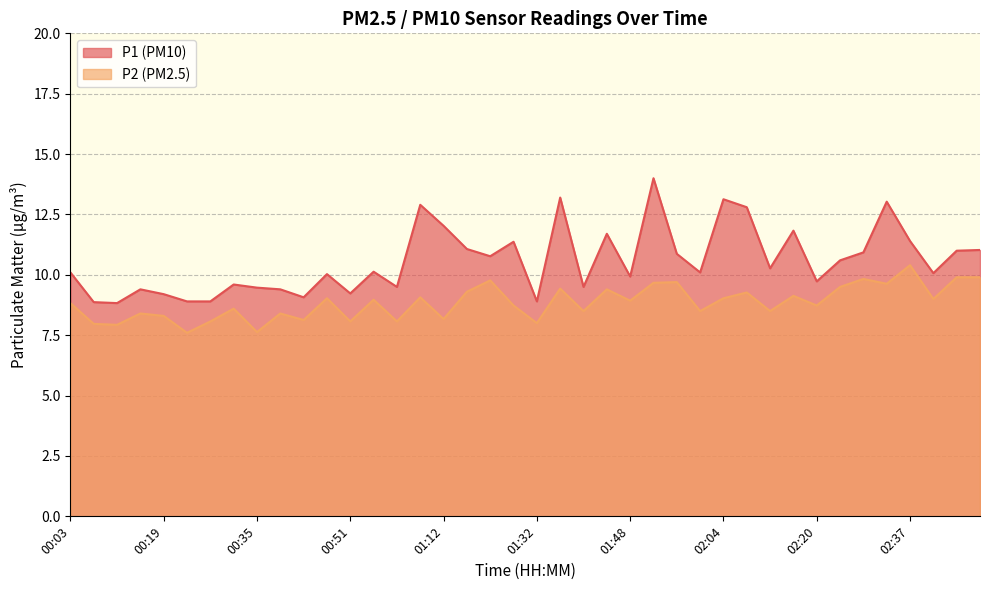

What is the total value across all series at 02:29?

20.8